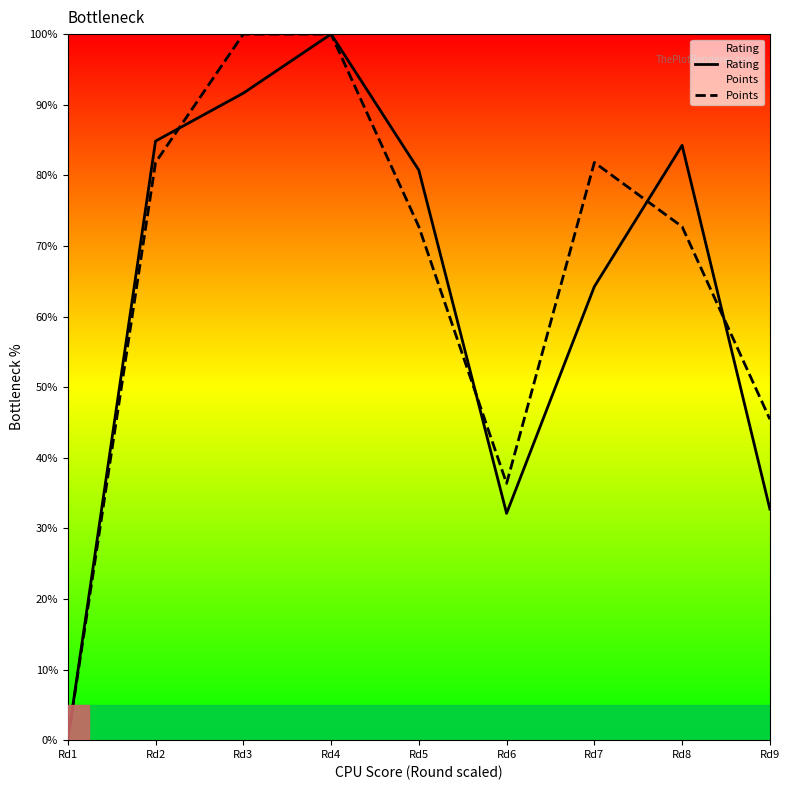

What is the value of the Rating point at the 3rd from the left?

91.6